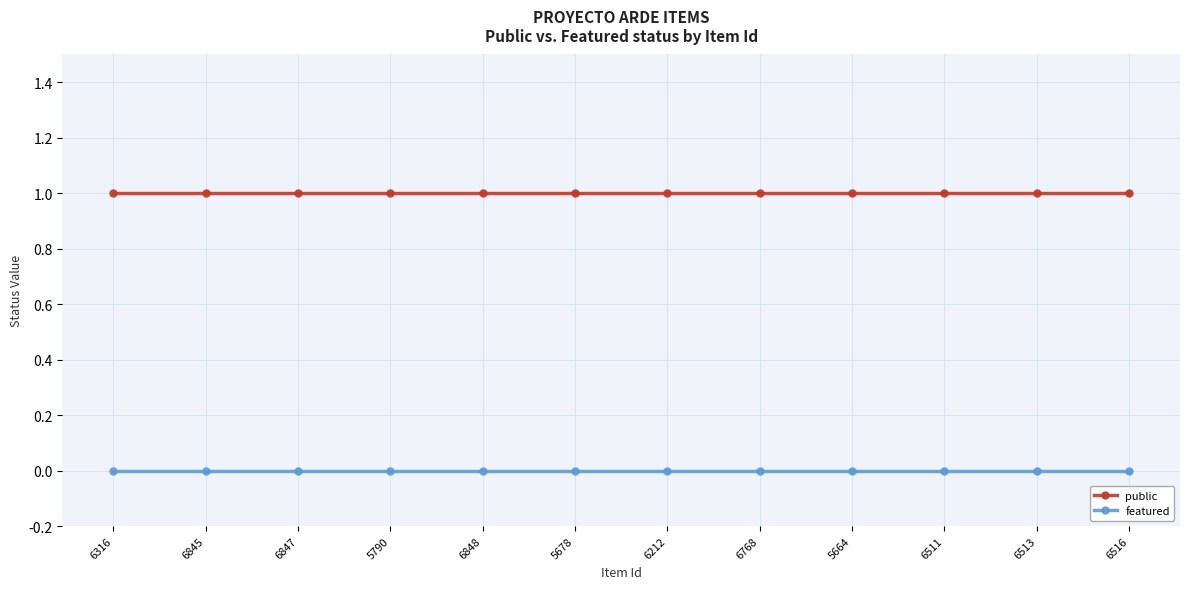

Count the number of data series in this chart.

2